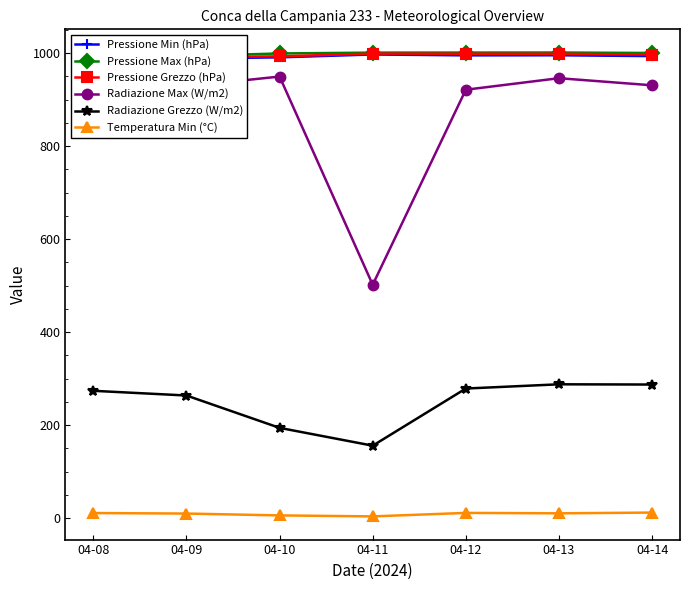

At which label does Radiazione Max (W/m2) reach its peak?

04-08